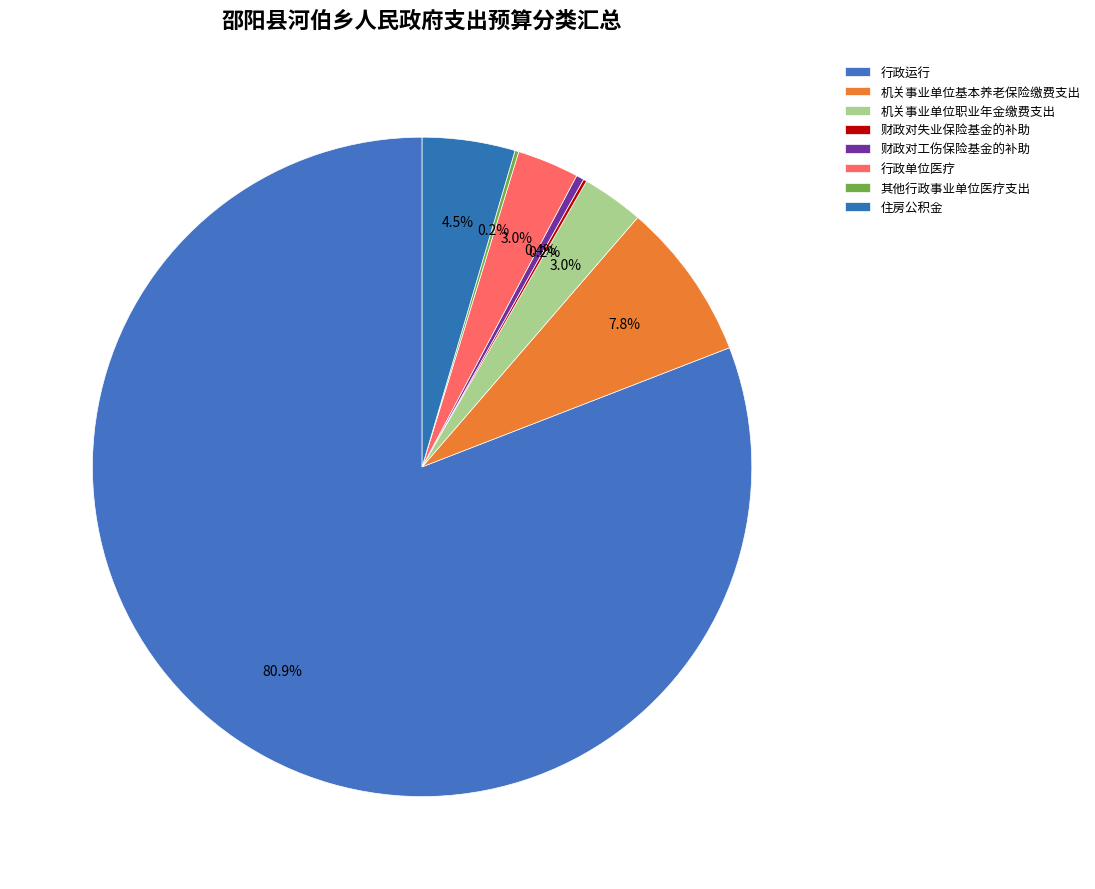

What is the ratio of the value at 住房公积金 to the value at 行政单位医疗?

1.5